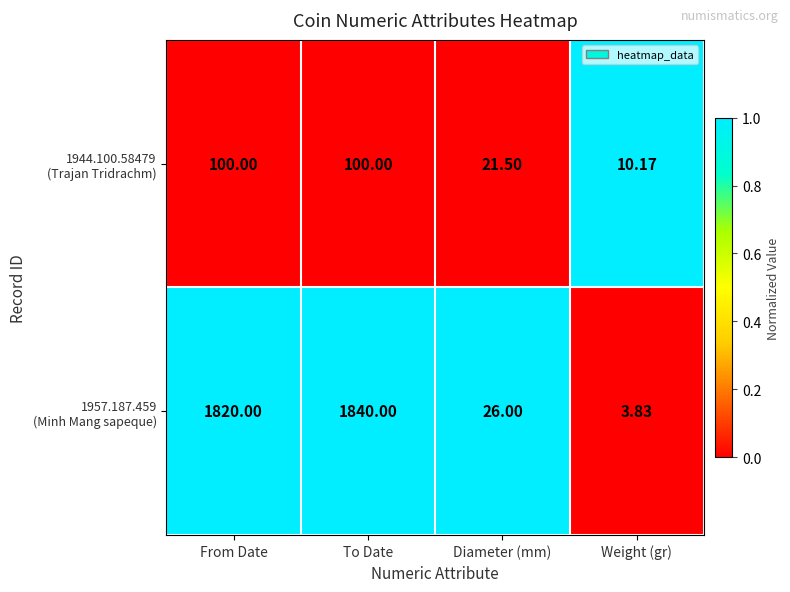

Which label corresponds to the largest value in the chart?

To Date